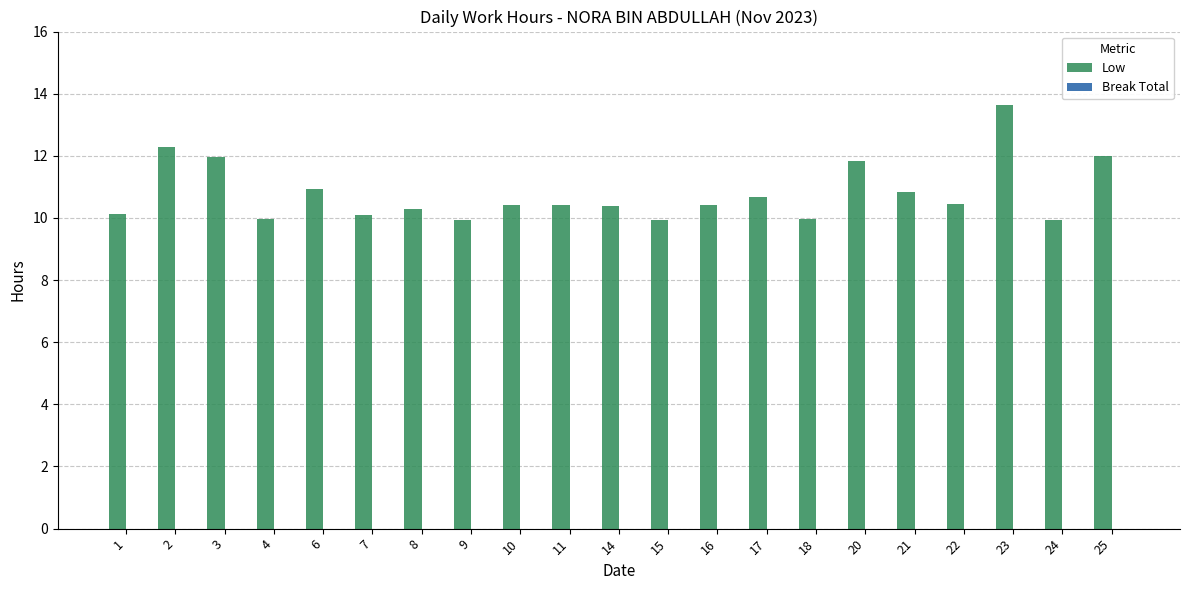

The chart shows a value of 5.8 at 9. True or false?

False